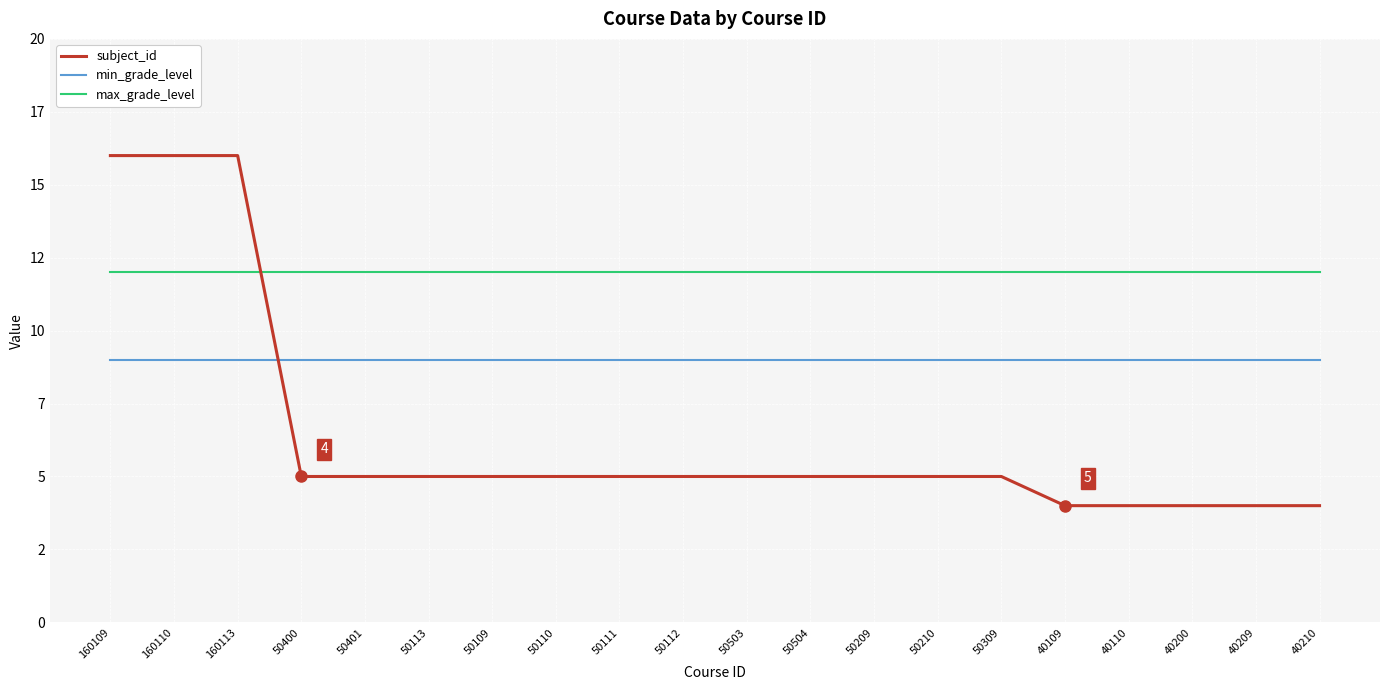

What is the maximum value for max_grade_level?

12